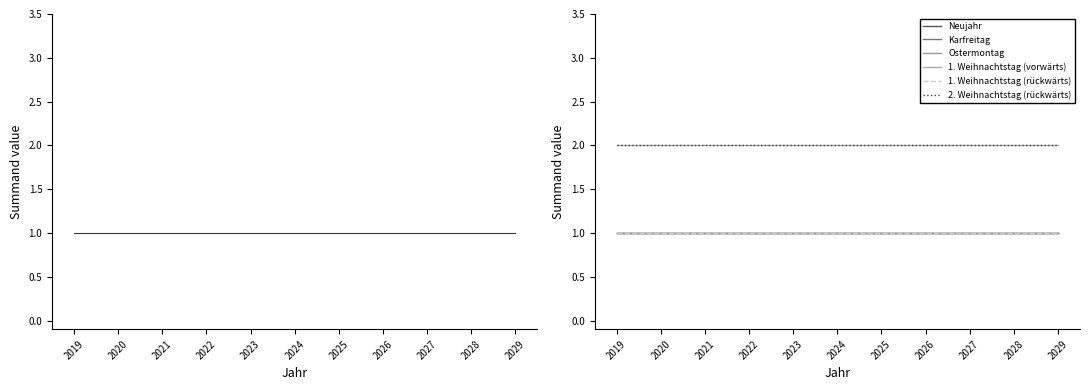

How many lines are shown in the chart?

6